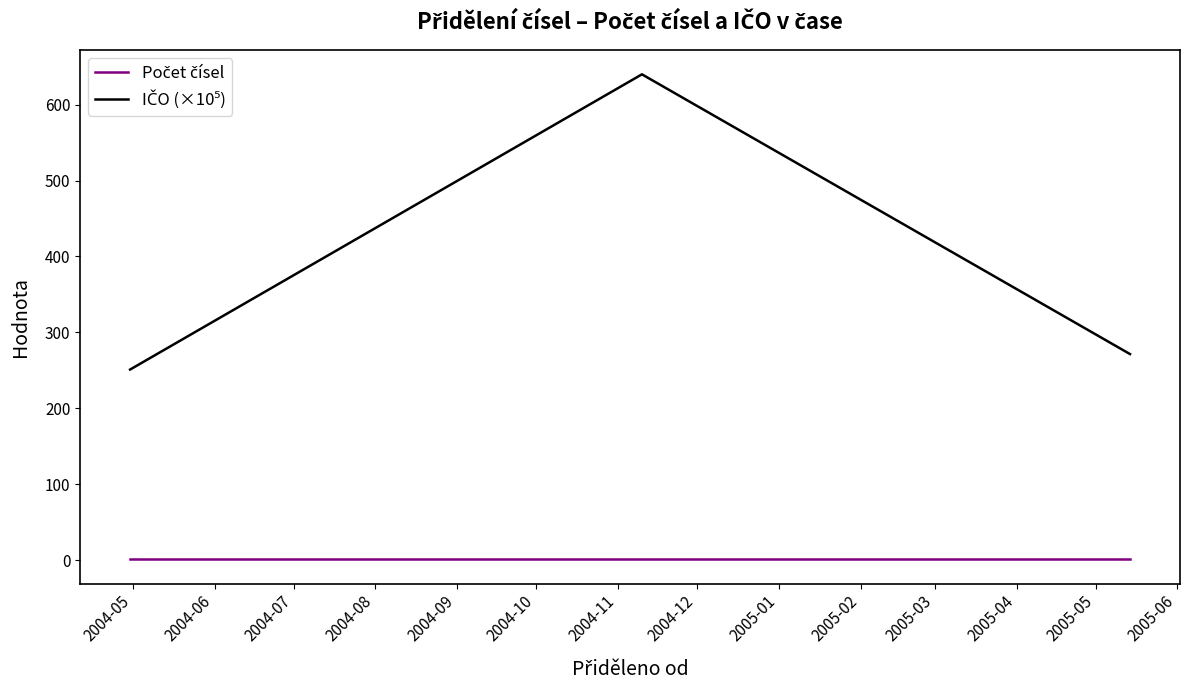

What is the label of the 5th point from the left?

2004-09